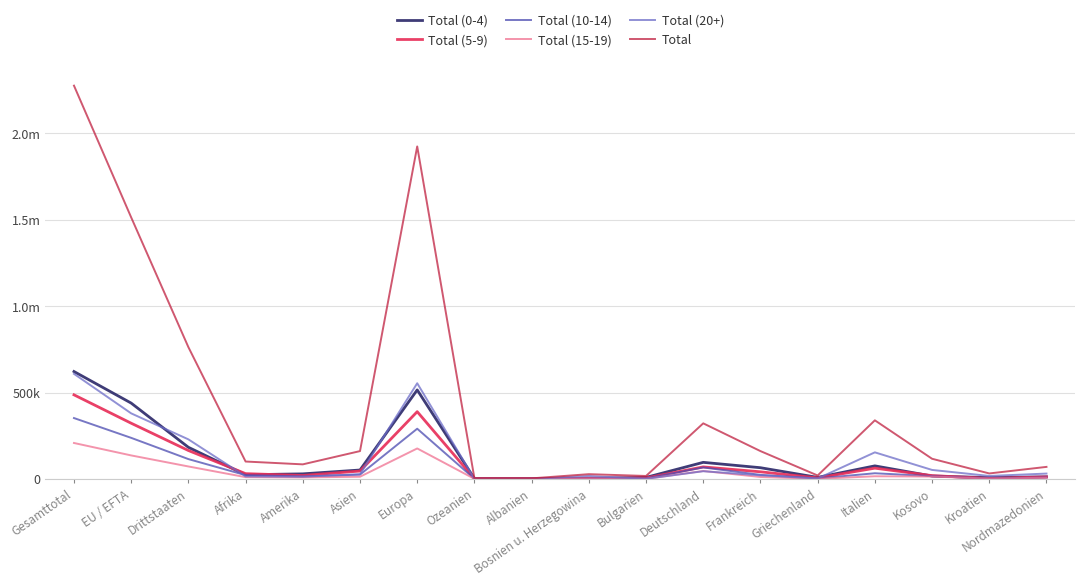

What is the average value of the Total (5-9) series?

93288